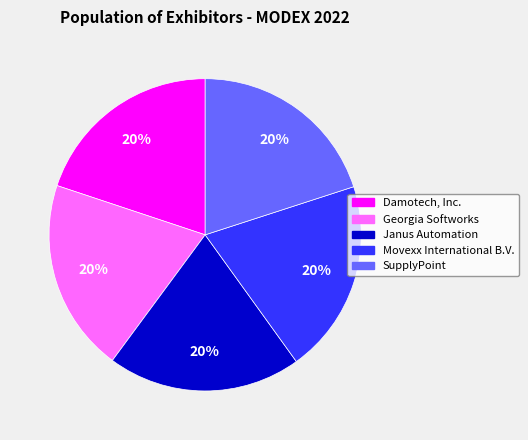

Is it true that Georgia Softworks is 20% of the pie?

True